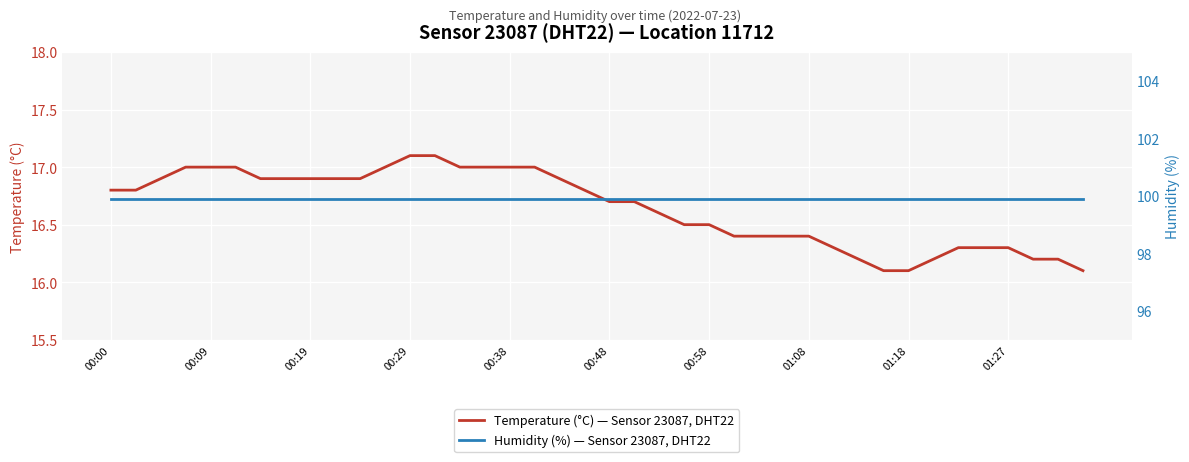

What are all the series names shown in the legend?

Temperature (°C) — Sensor 23087, DHT22, Humidity (%) — Sensor 23087, DHT22